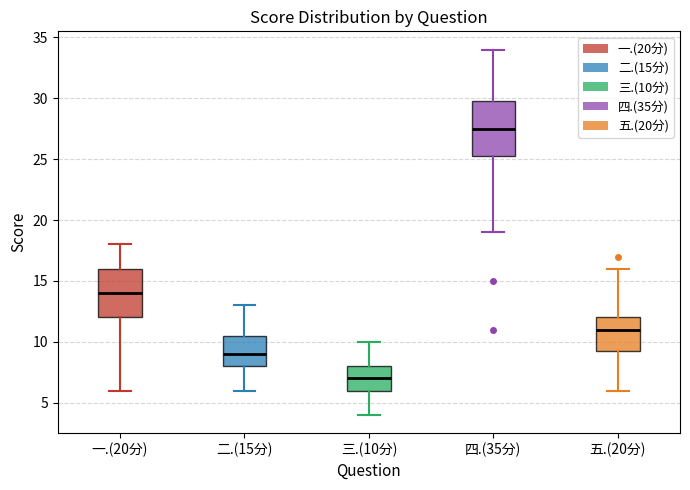

Reading left to right, transcribe this box plot: for each box, give where its median line is, the range the box spans, and where its two whiskers end, as read against the y-axis. The values are not printed on the chart, so give them approximately, as read against the axis.

一.(20分): median 14.0, box 12.0 to 16.0, whiskers 6.0 to 18.0
二.(15分): median 9.0, box 8.0 to 10.5, whiskers 6.0 to 13.0
三.(10分): median 7.0, box 6.0 to 8.0, whiskers 4.0 to 10.0
四.(35分): median 27.5, box 25.5 to 30.0, whiskers 19.0 to 34.0
五.(20分): median 11.0, box 9.5 to 12.0, whiskers 6.0 to 16.0